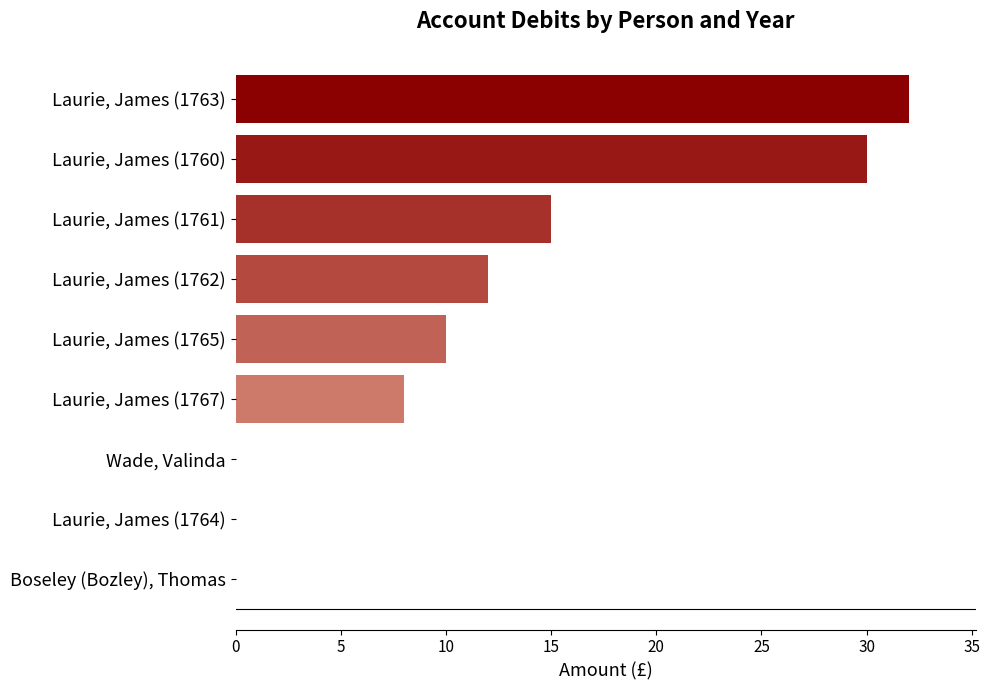

What is the sum of all values?

107